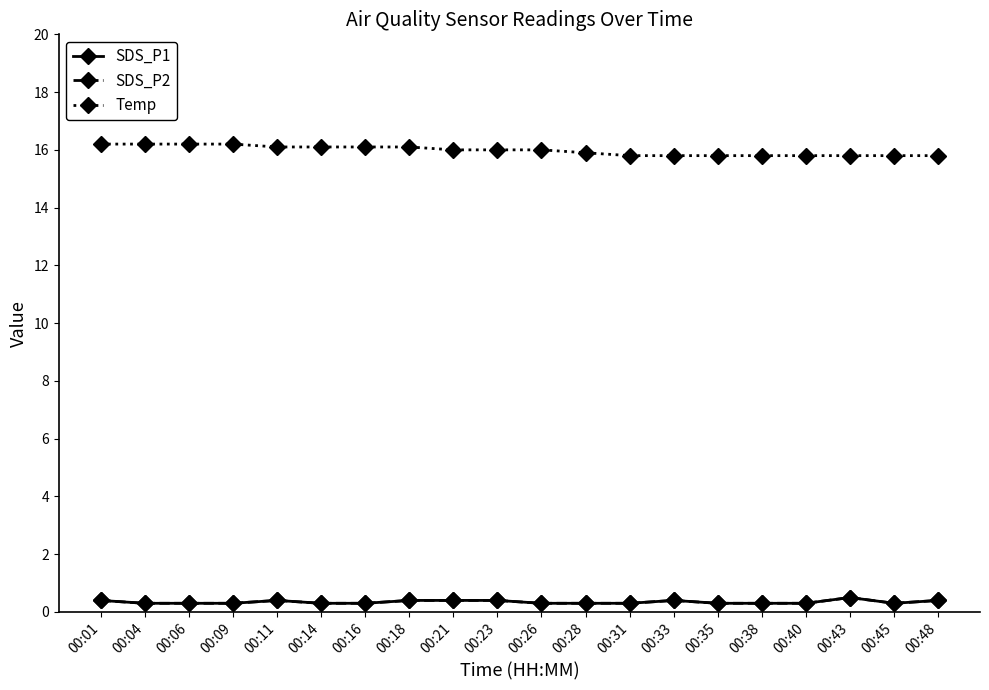

Where is the first local minimum for SDS_P1?

00:45